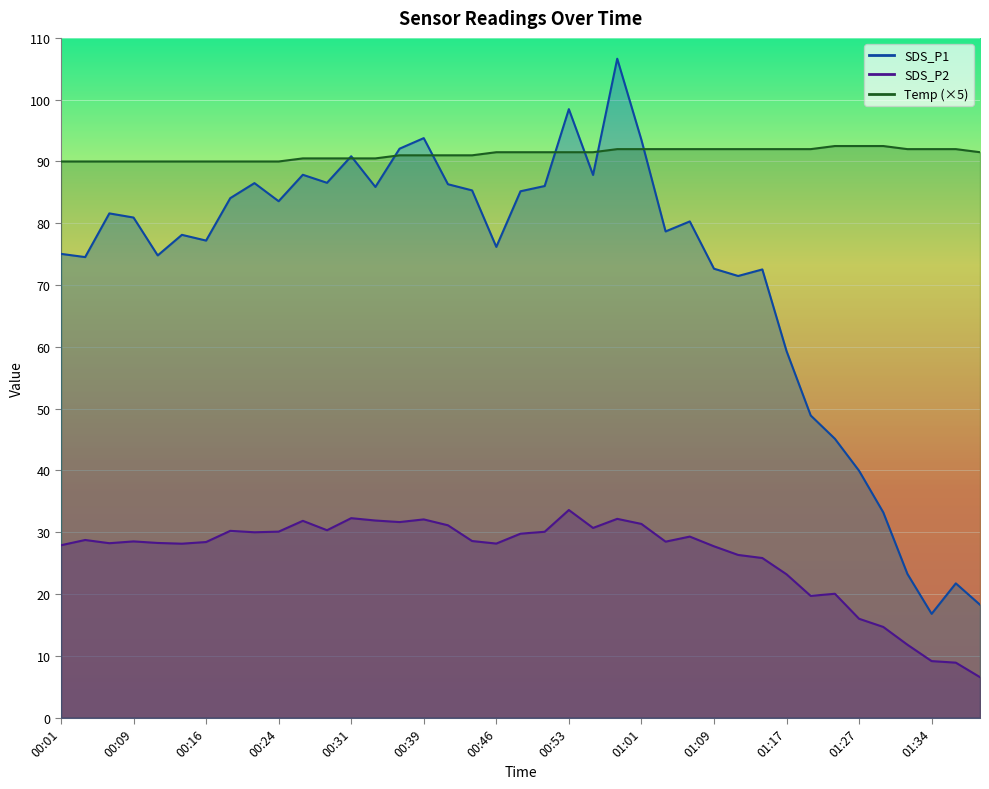

What is the average value of the Temp series?

91.2